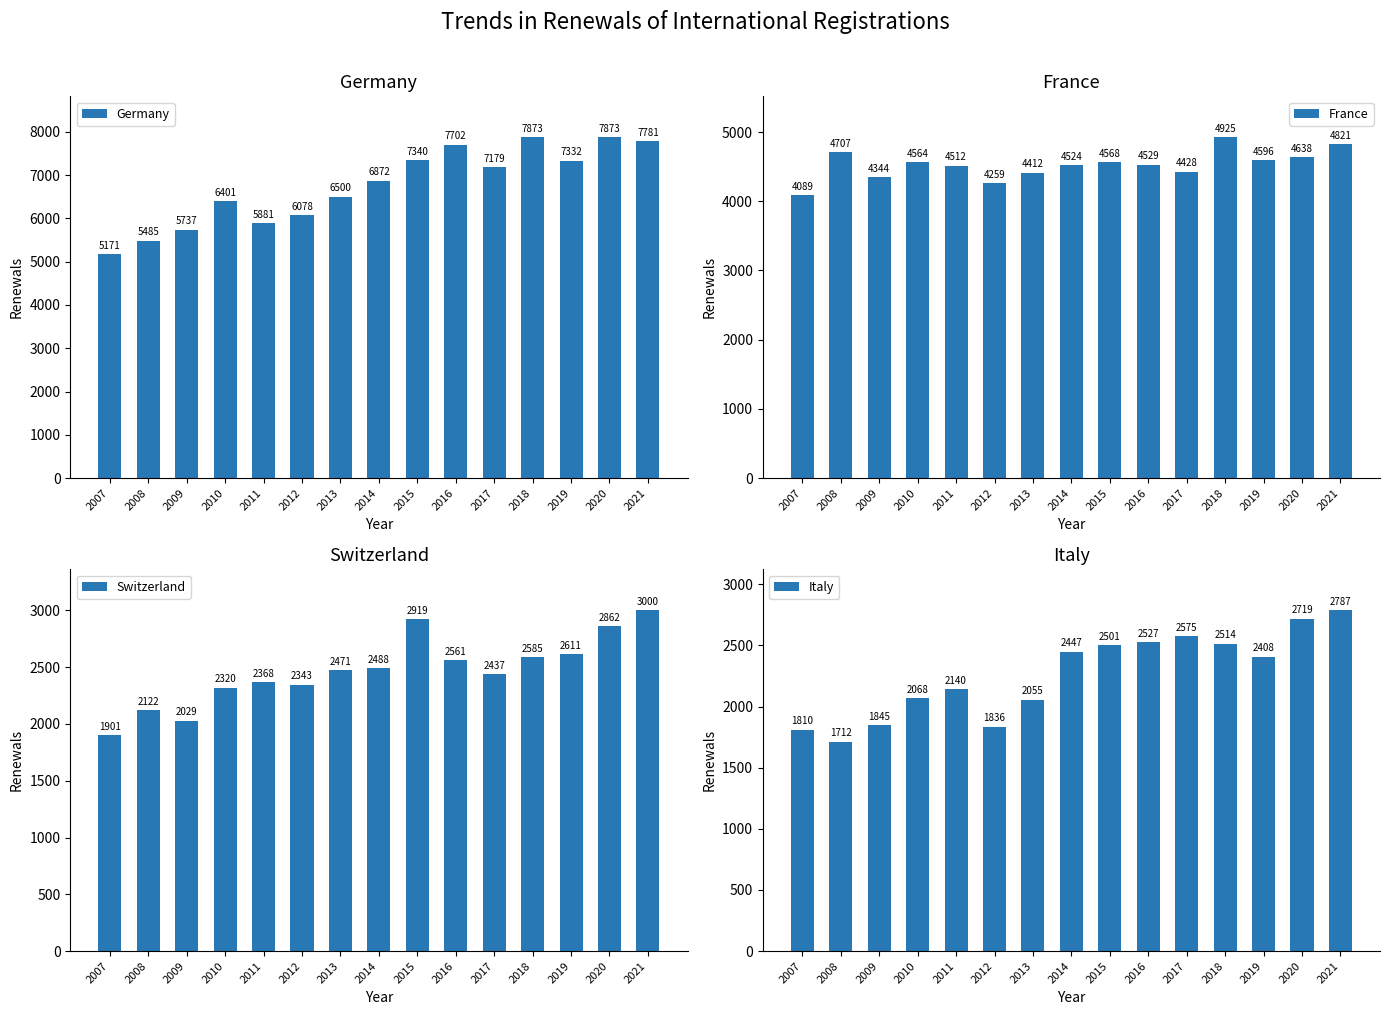

At how many categories does at least one series exceed 4494?

15